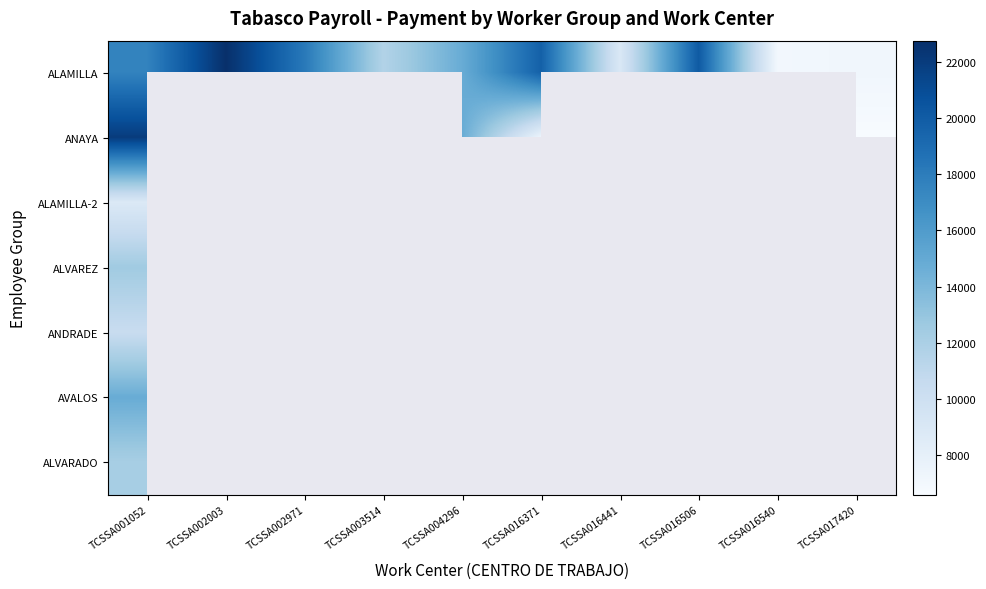

At which category does the chart reach its peak across all series?

TCSSA002003